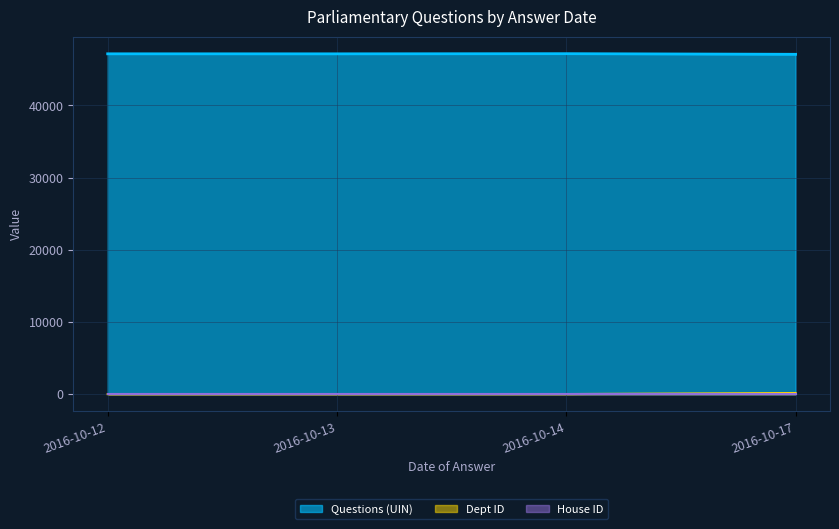

True or false: Dept ID has more than 2 points higher than both neighbors.

False